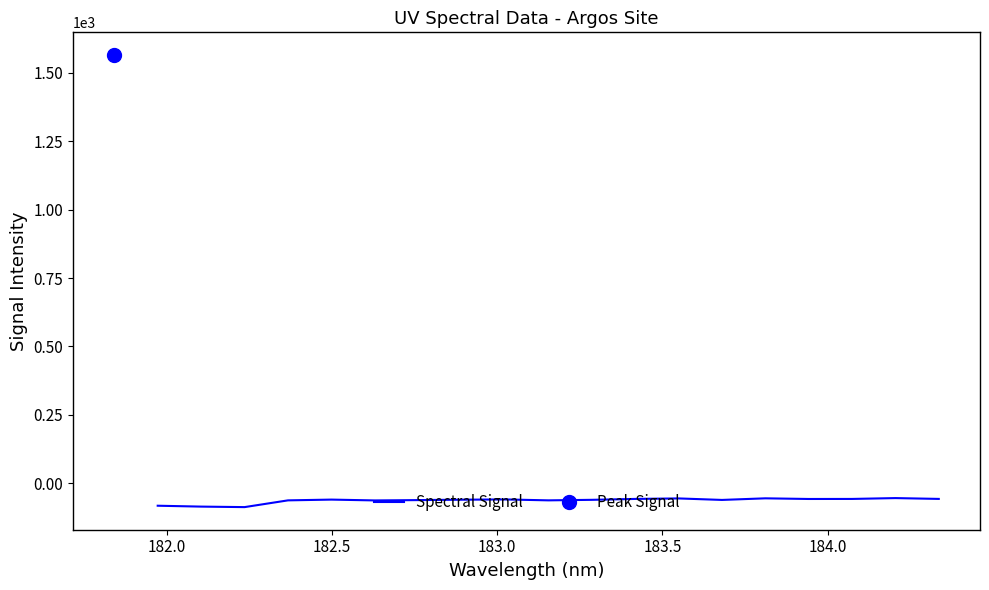

Does the chart display data point markers on the line(s)?

No